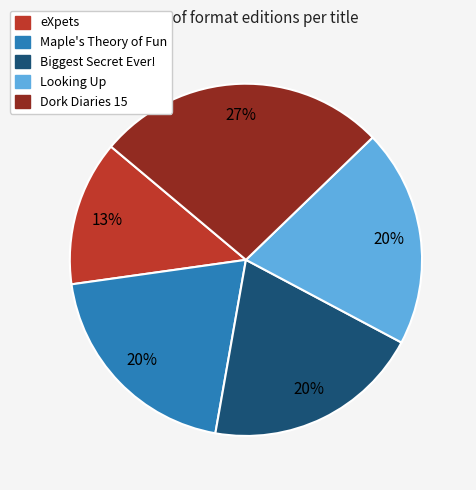

What is the ratio of the value at Biggest Secret Ever! to the value at Looking Up?

1.0